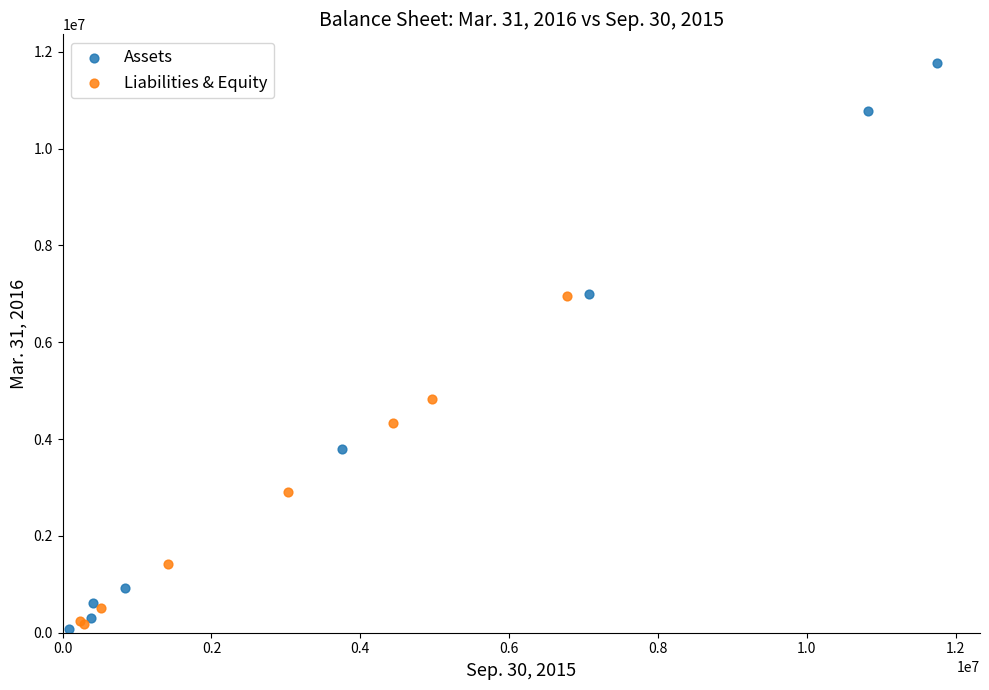

Which series contains the highest Y value?

Assets